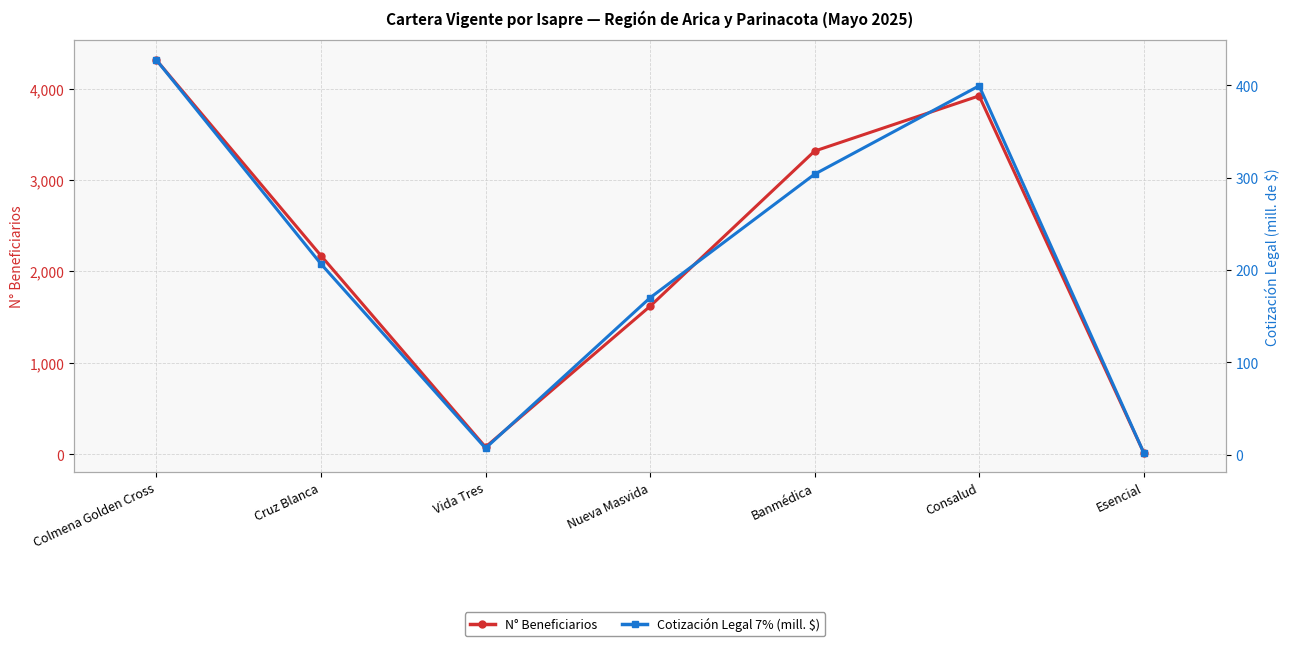

What is the highest value of the N° Beneficiarios series?

4313.0